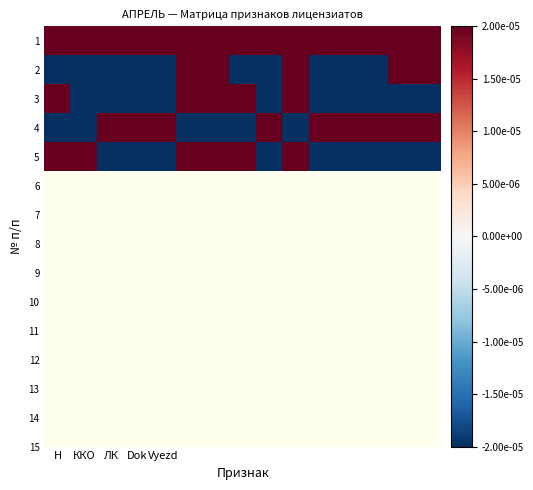

List the series in order of their peak value, lowest first.

1, 2, 3, 4, 5